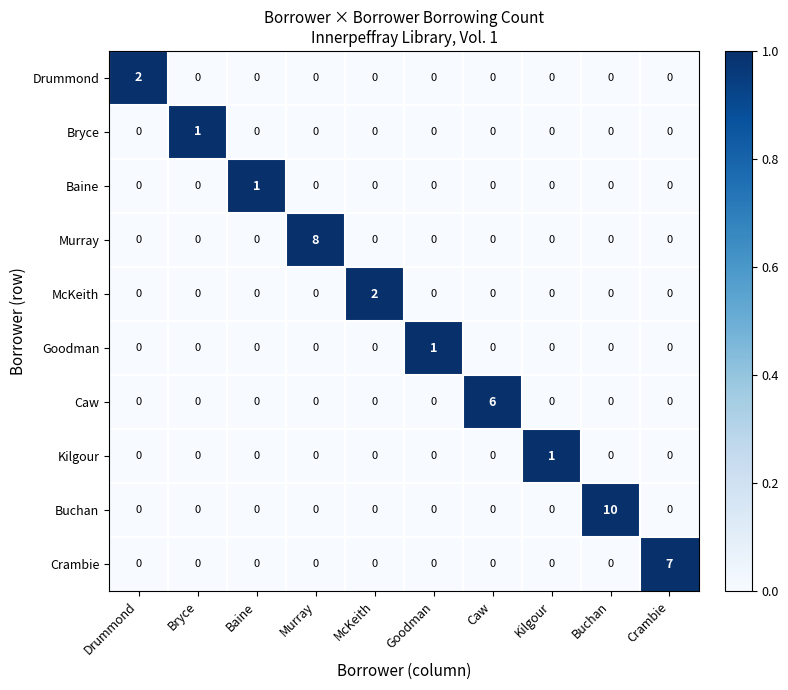

Which label corresponds to the largest value in the chart?

Buchan